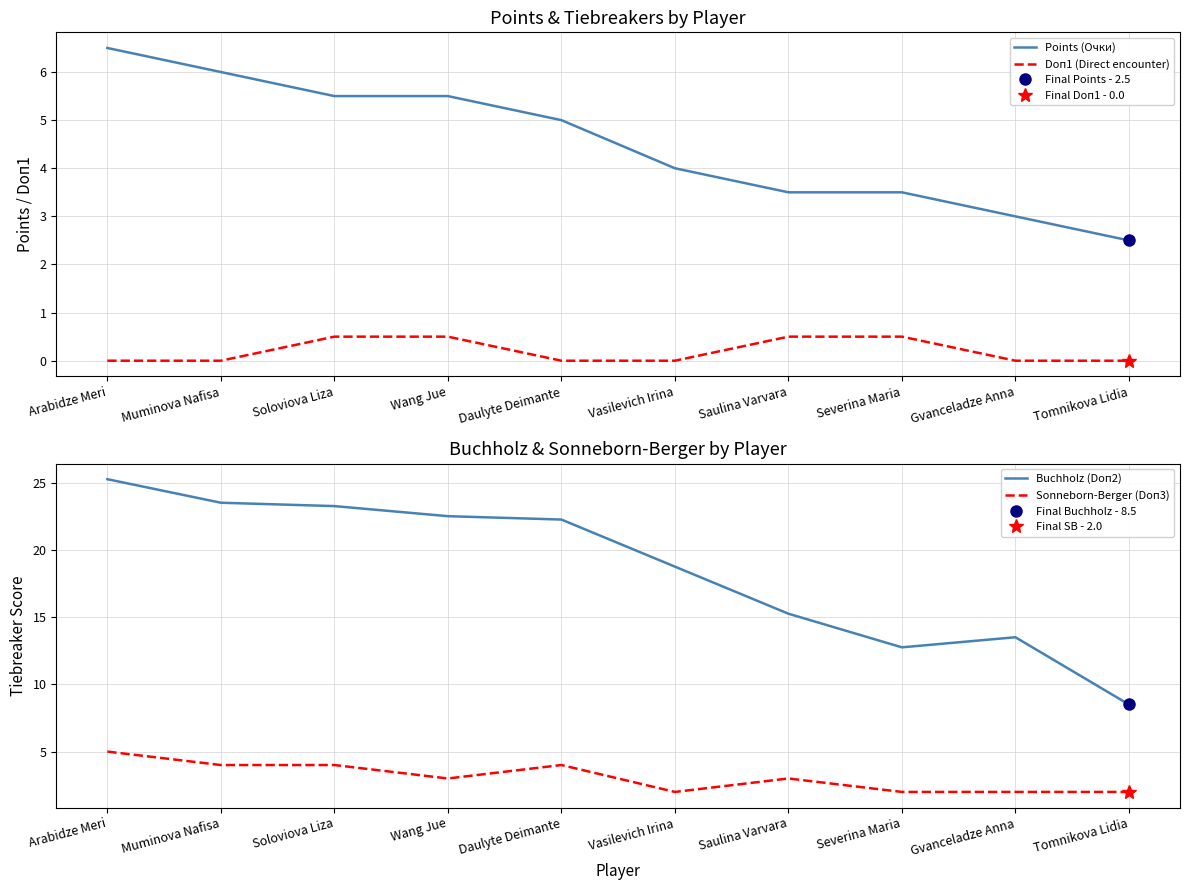

At Wang Jue, list the series in order from smallest to largest.

Doп1 (Direct encounter), Sonneborn-Berger (Doп3), Points (Очки), Buchholz (Doп2)